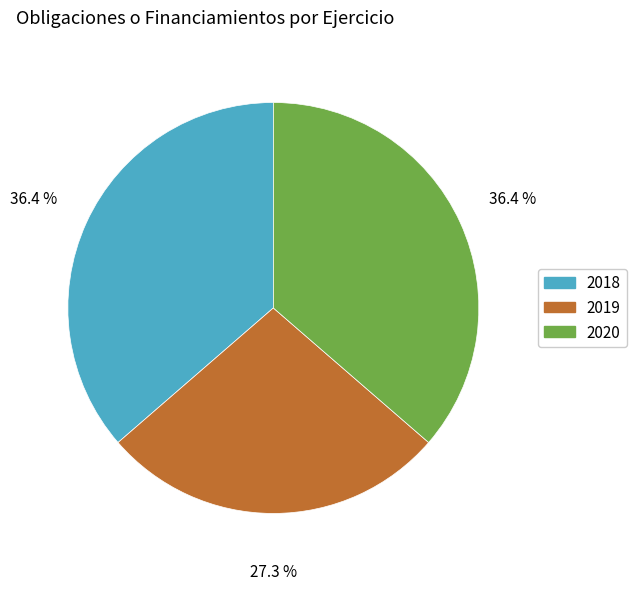

To the nearest percent, what is the average slice percentage?

33%